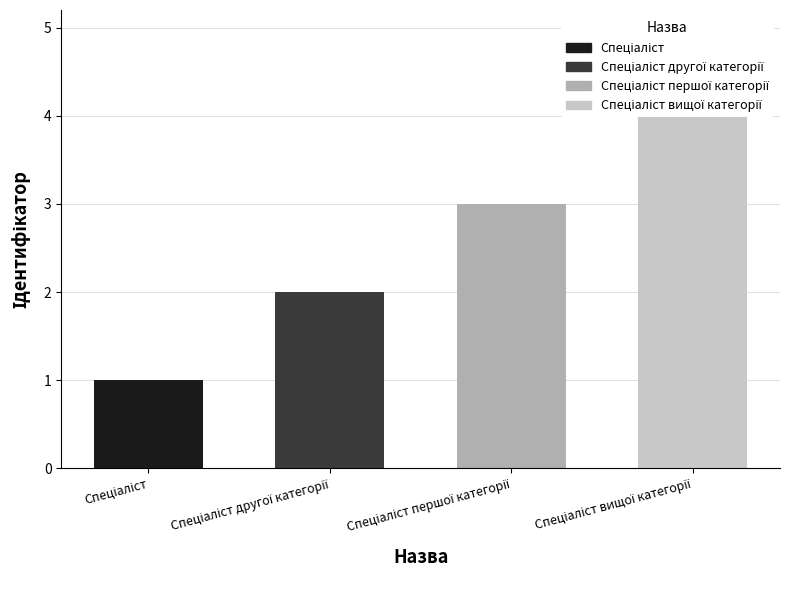

What is the maximum value shown in the chart?

4